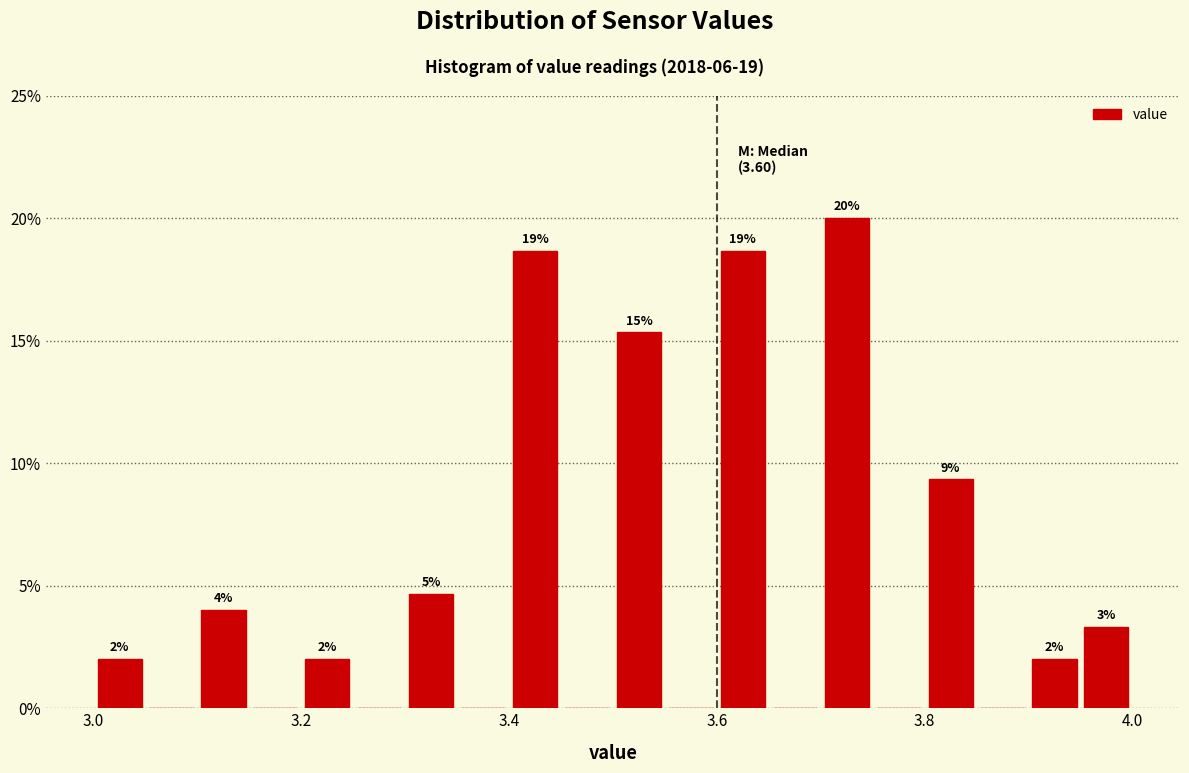

Read against the x-axis, roughly where is the centre of the tallest bar?

3.72